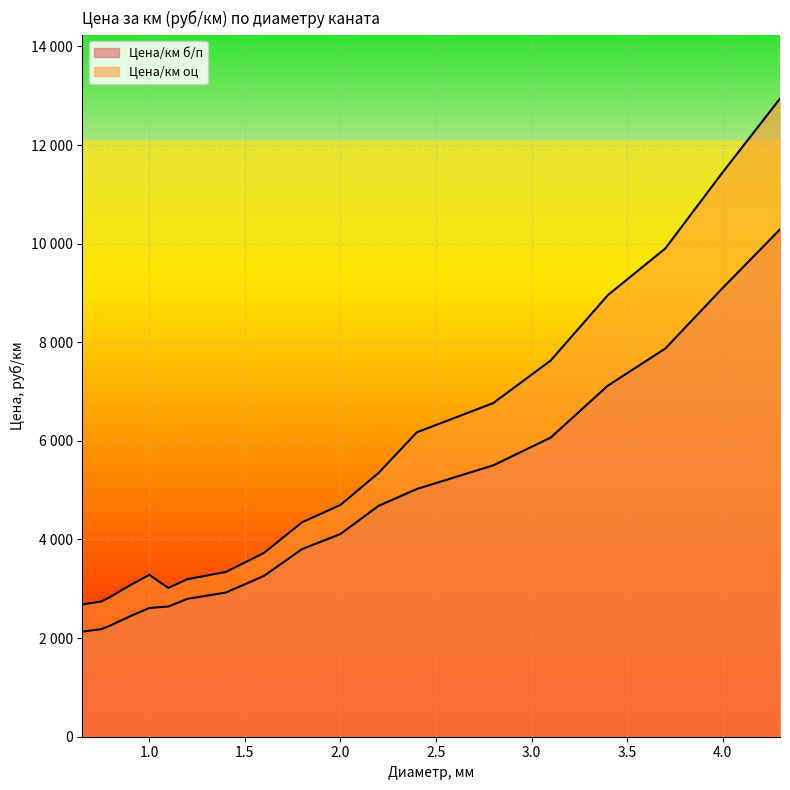

List the series in order of their overall mean, highest first.

Цена/км оц, Цена/км б/п